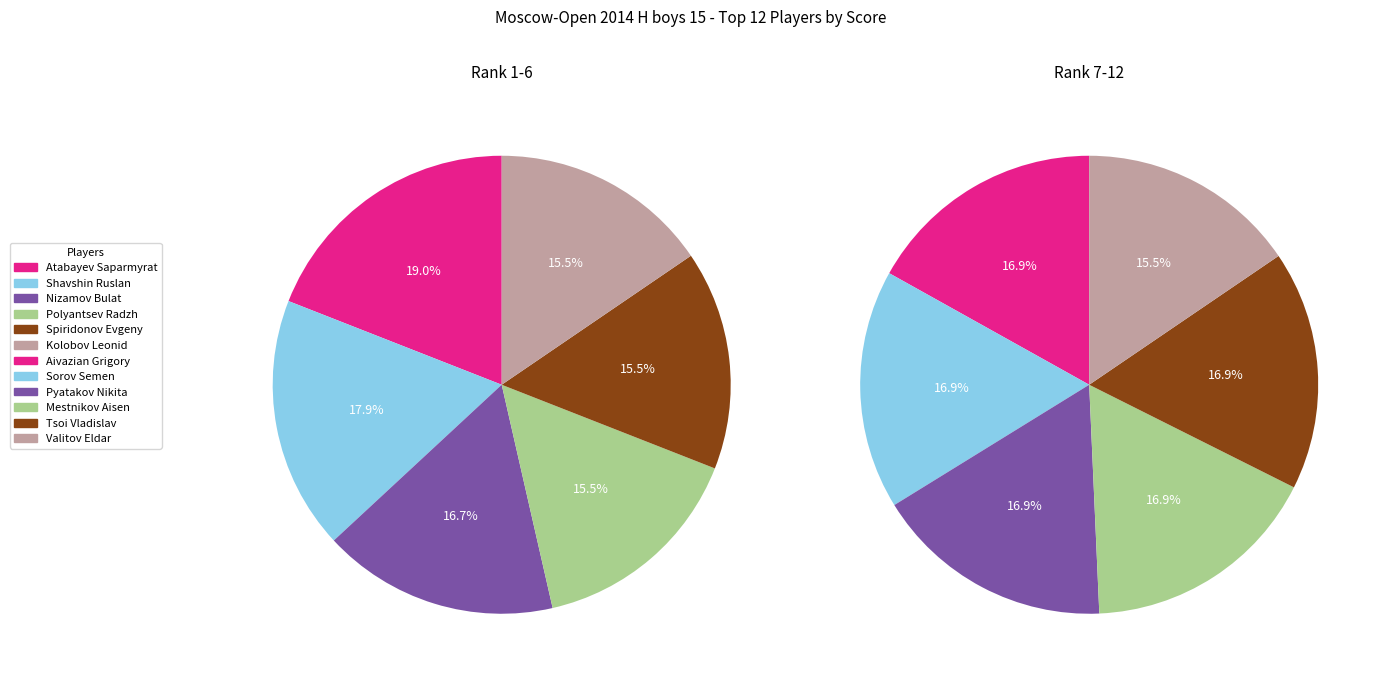

True or false: Sorov Semen accounts for 8% of the total.

True